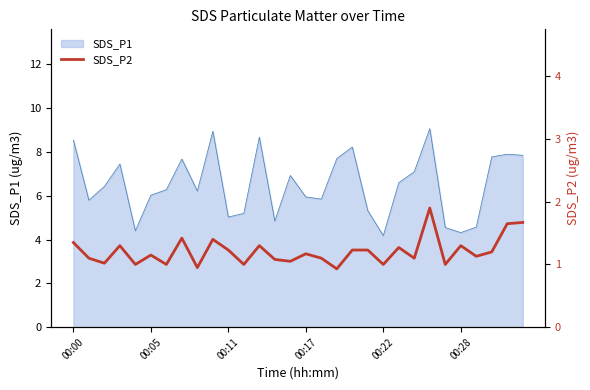

What is the difference between the maximum and second lowest values?

0.9